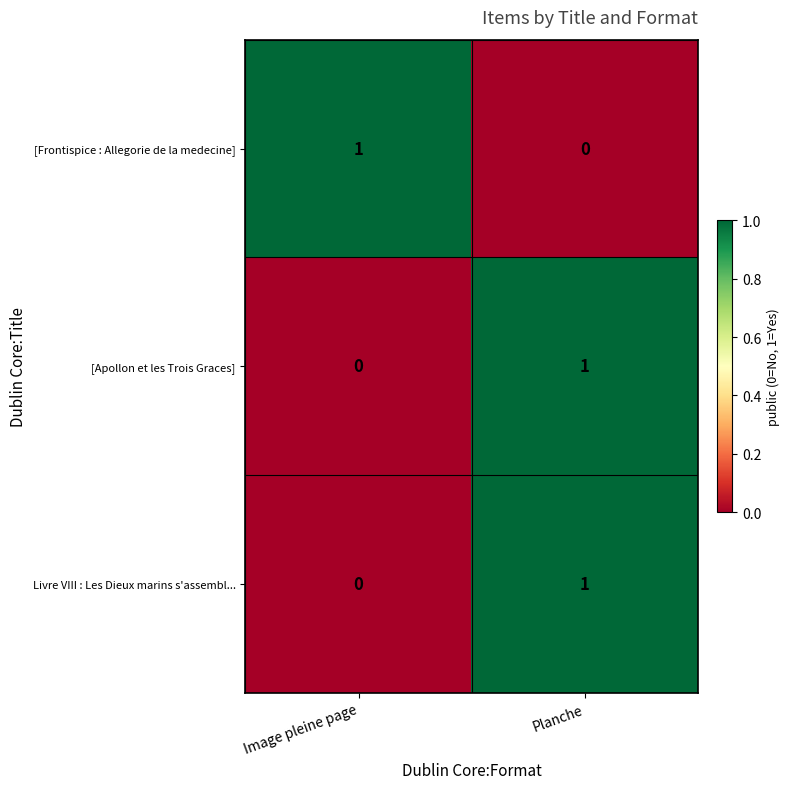

At which label is [Apollon et les Trois Graces] closest to 0?

Image pleine page